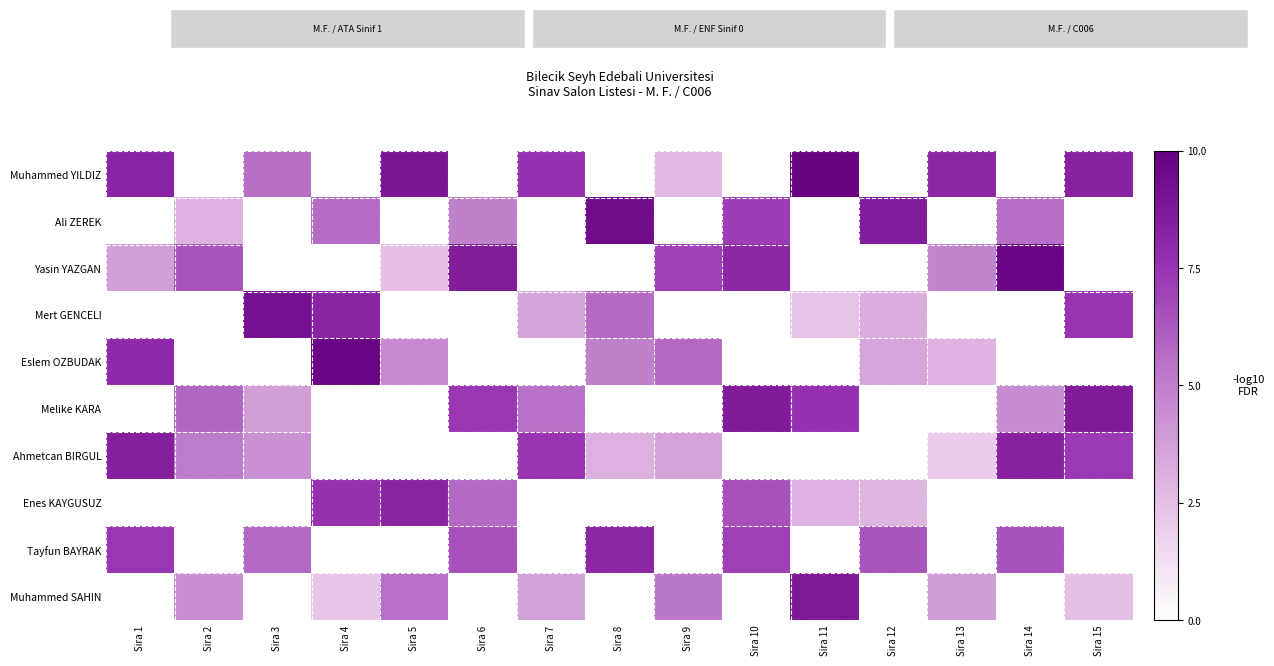

Which category has the highest value across all series?

Sira 11